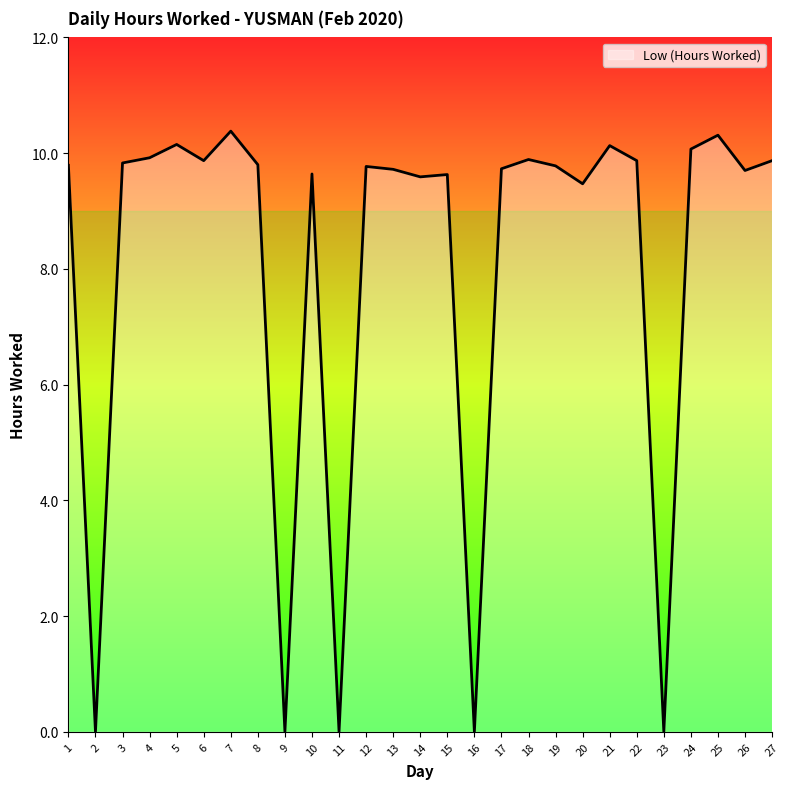

What is the difference between the maximum and minimum values?

10.4